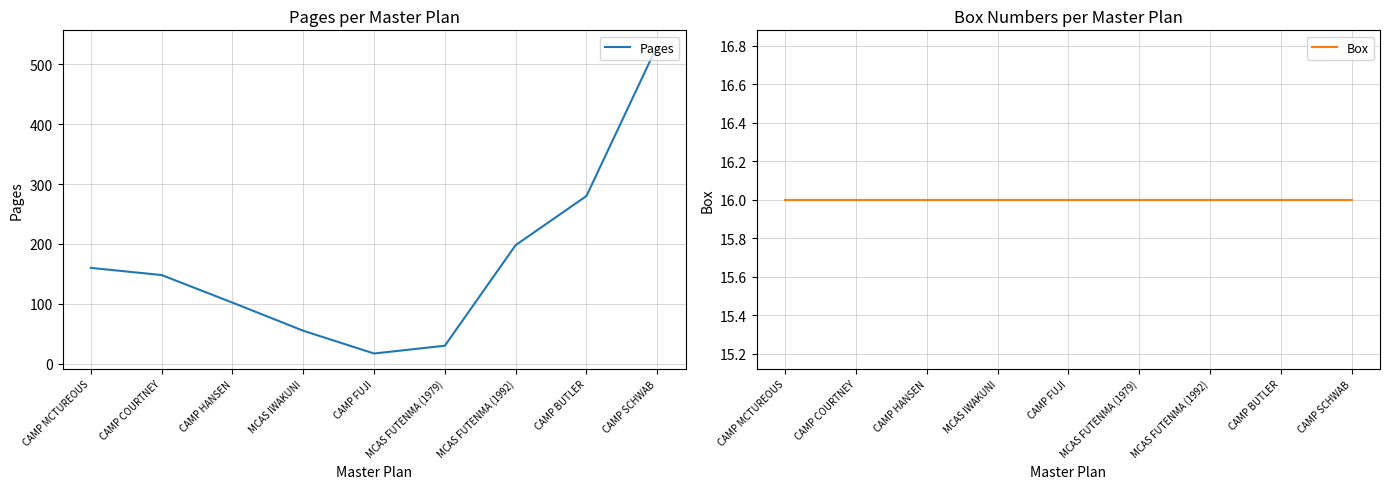

Reading left to right, extract all data points from this chart.

Pages: 160	148	102	55	17	30	198	280	531
Box: 16	16	16	16	16	16	16	16	16